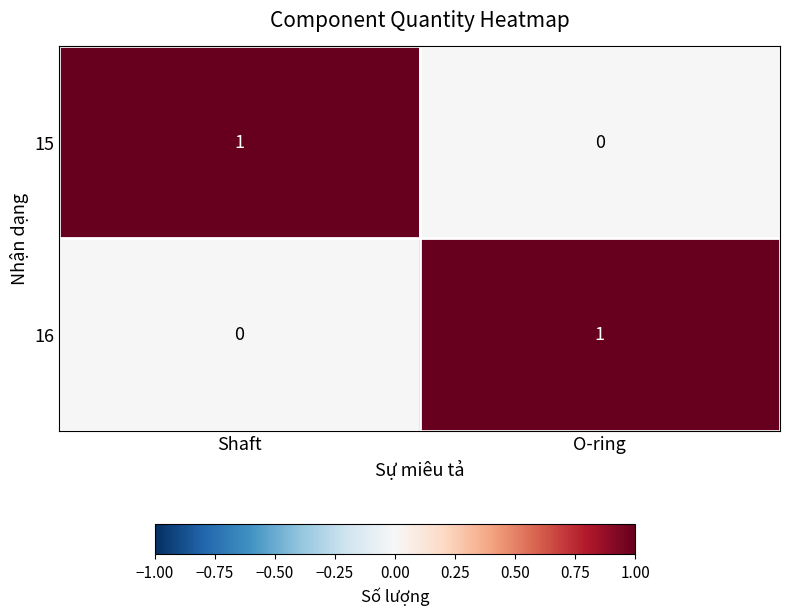

True or false: 16 has a value of 0 at Shaft.

True